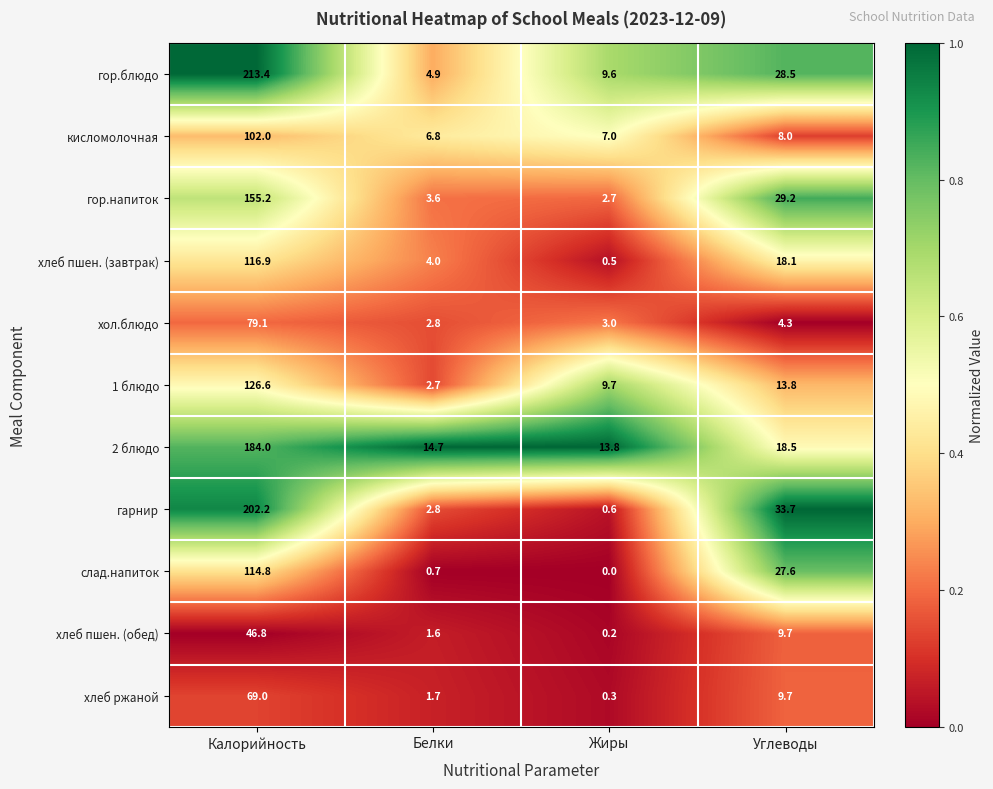

Between Калорийность and Жиры, which series saw the biggest shift?

гор.блюдо